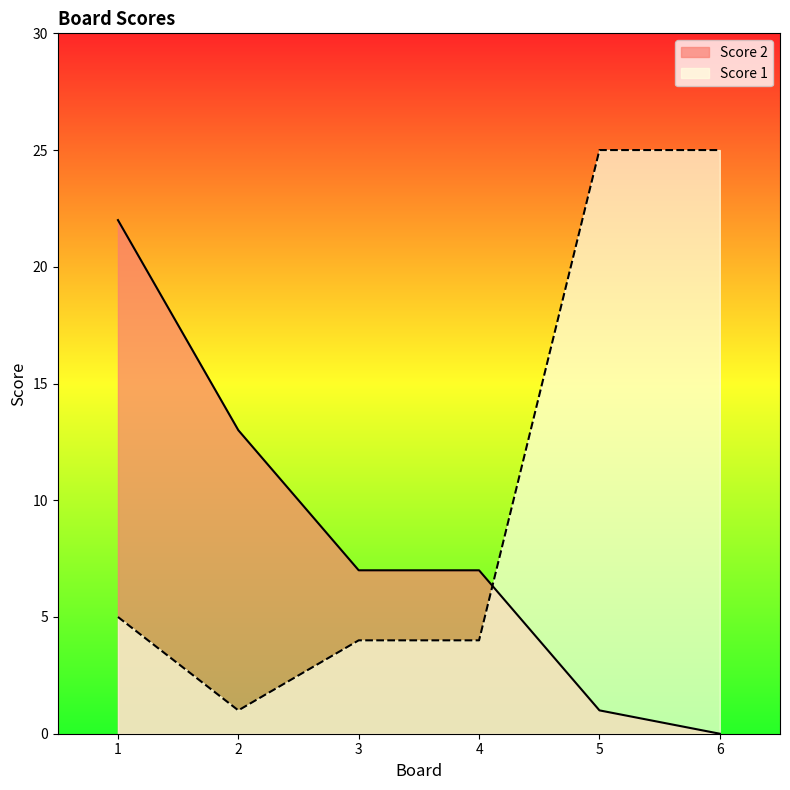

Between 1 and 3, which series saw the biggest shift?

Score 2